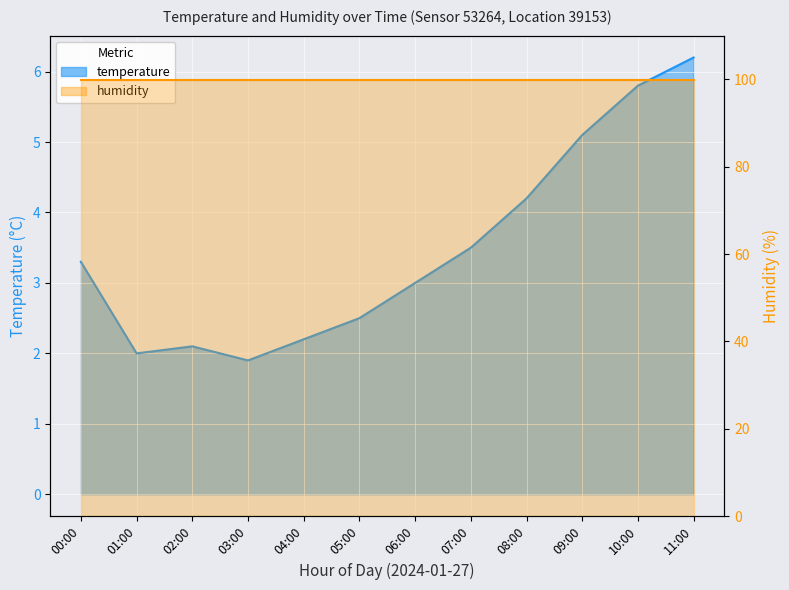

Count the number of values greater than 3.

6